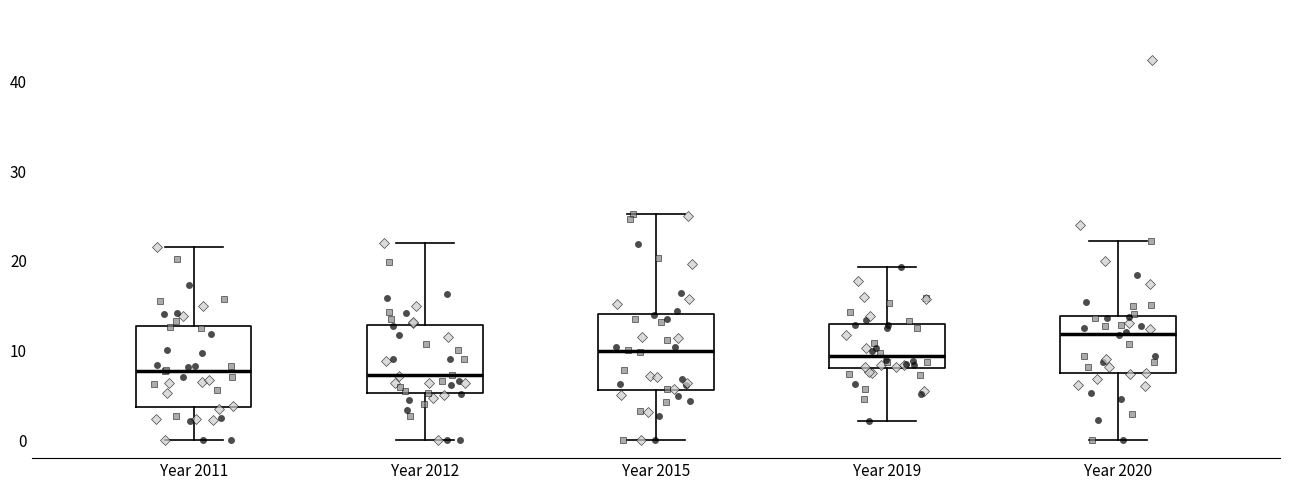

Reading left to right, transcribe this box plot: for each box, give where its median line is, the range the box spans, and where its two whiskers end, as read against the y-axis. The values are not printed on the chart, so give them approximately, as read against the axis.

Year 2011: median 8, box 4 to 13, whiskers 0 to 22
Year 2012: median 7, box 5 to 13, whiskers 0 to 22
Year 2015: median 10, box 6 to 14, whiskers 0 to 25
Year 2019: median 9, box 8 to 13, whiskers 2 to 19
Year 2020: median 12, box 7 to 14, whiskers 0 to 22